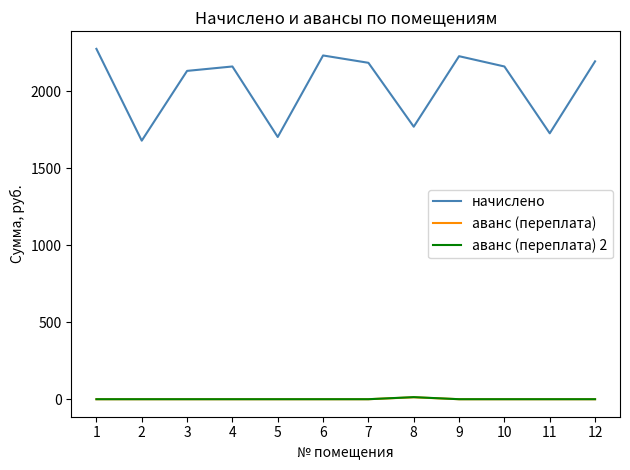

What is the highest value of the начислено series?

2275.3